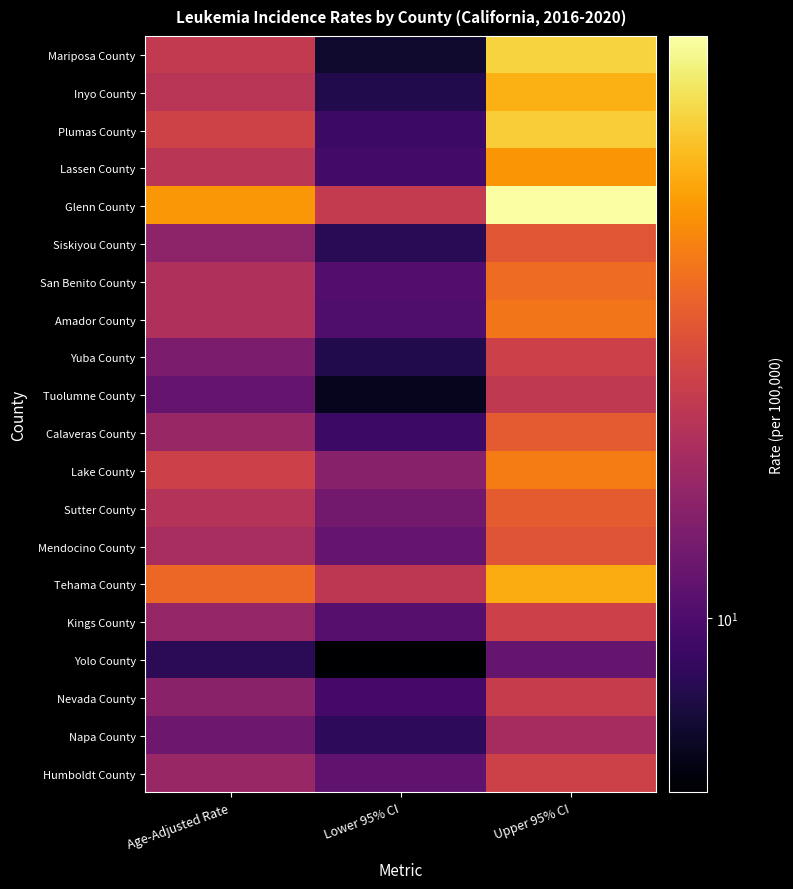

Which has a higher value, Upper 95% CI or Age-Adjusted Rate?

Upper 95% CI